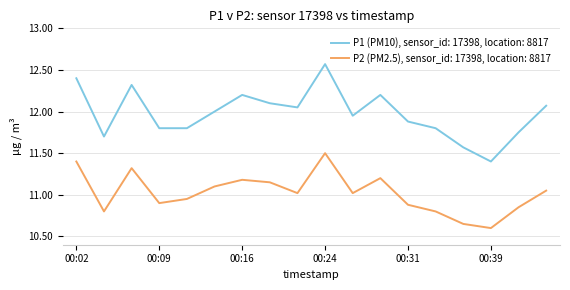

What is the difference between the maximum and minimum values in the P2 (PM2.5), sensor_id: 17398, location: 8817 series?

0.9